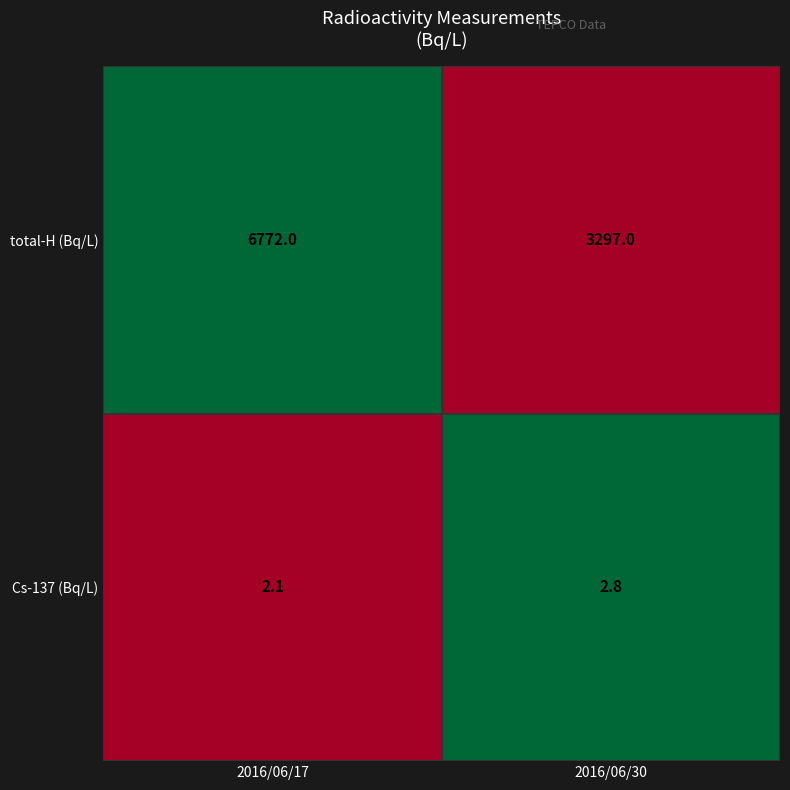

What is the maximum value shown in the chart?

6772.0